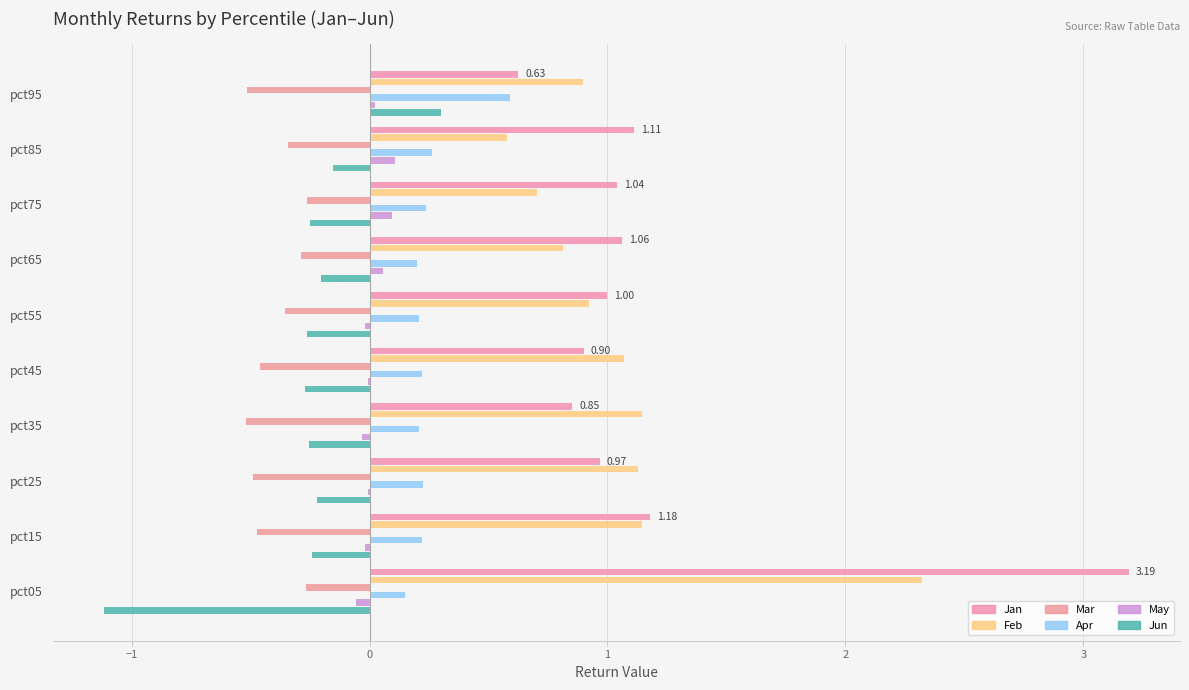

Count the number of data series in this chart.

6